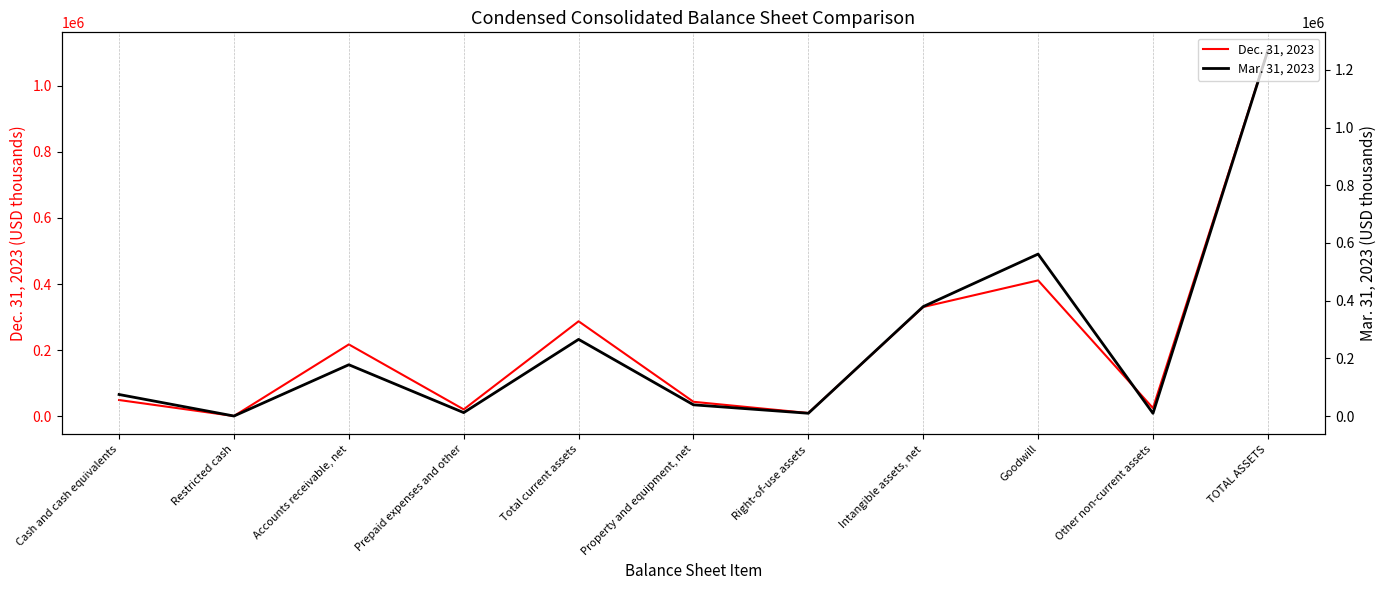

Between Other non-current assets and Accounts receivable, net, which is larger?

Accounts receivable, net